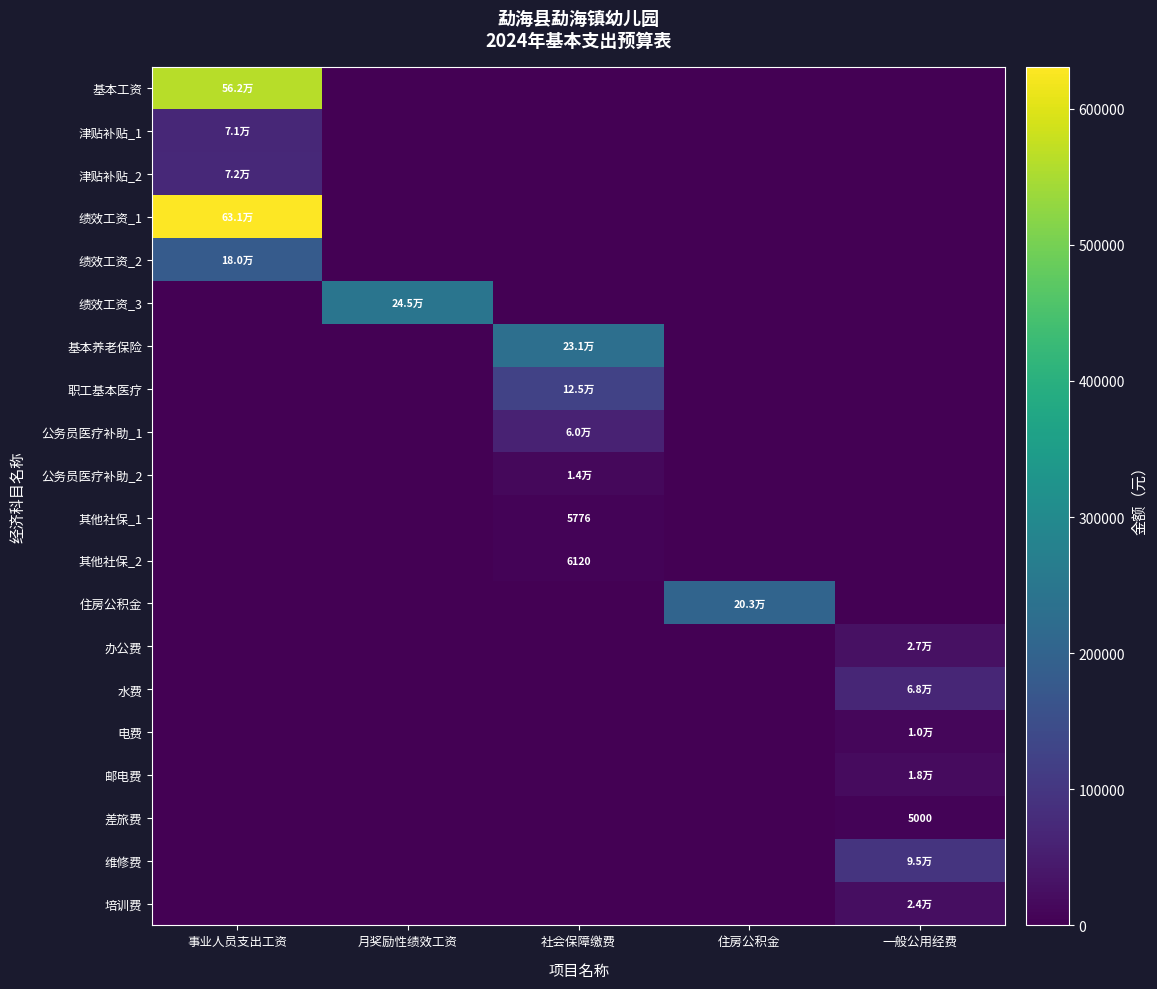

At which label does 住房公积金 reach its peak?

住房公积金